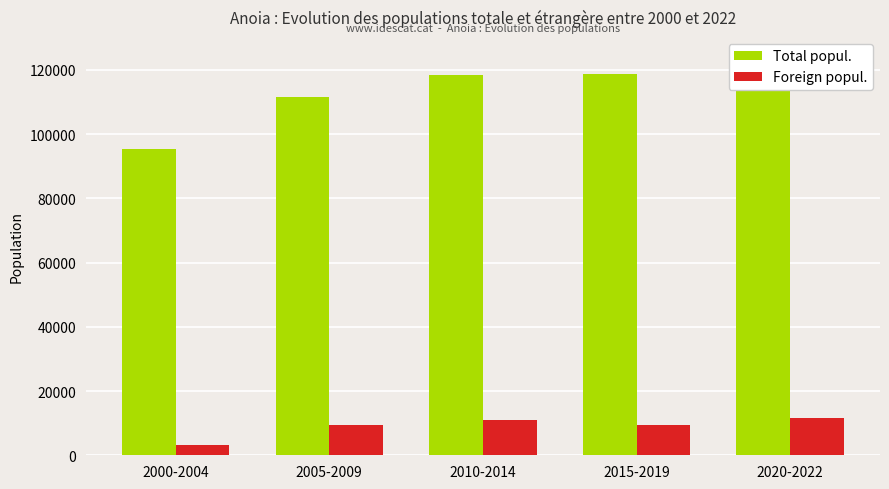

Are the bars grouped side by side (vs. stacked)?

Yes